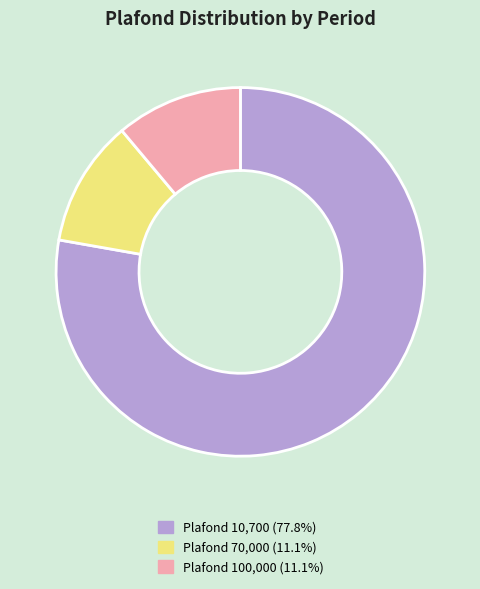

What is the ratio of the value at Plafond 10,700 (77.8%) to the value at Plafond 70,000 (11.1%)?

7.0